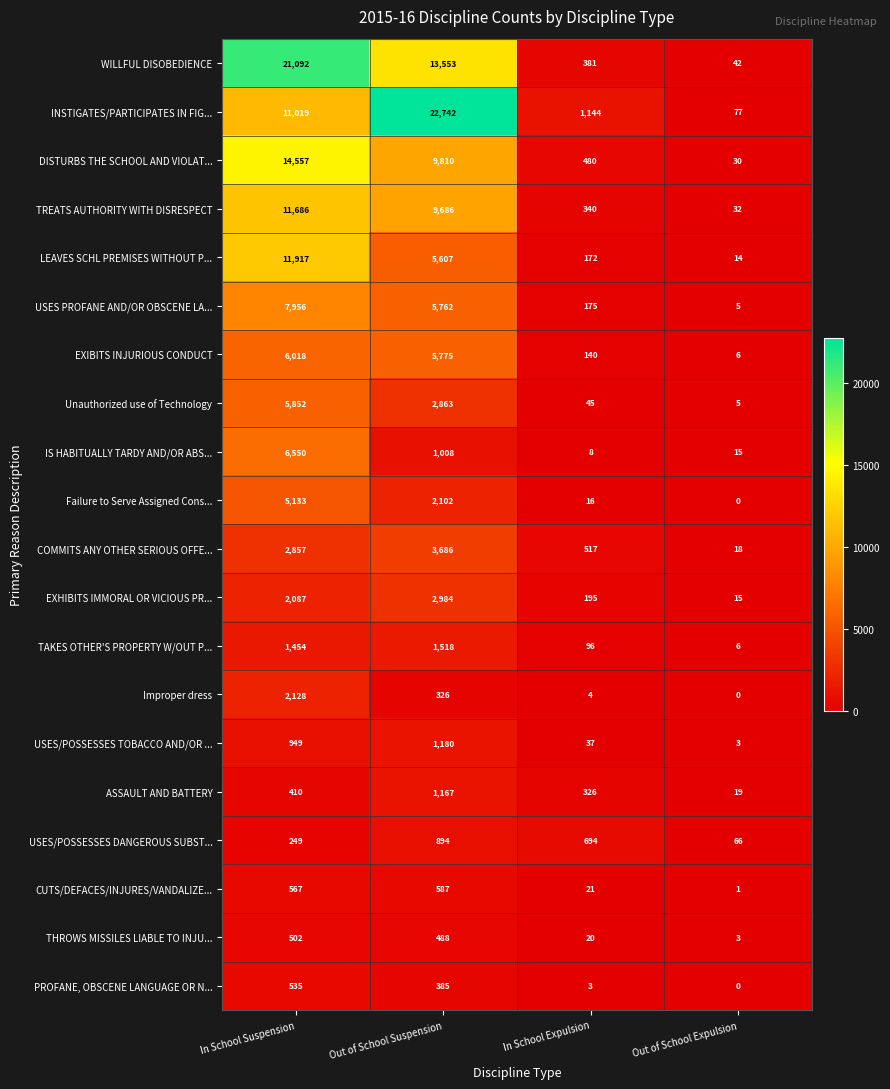

How many distinct data groups are displayed?

20